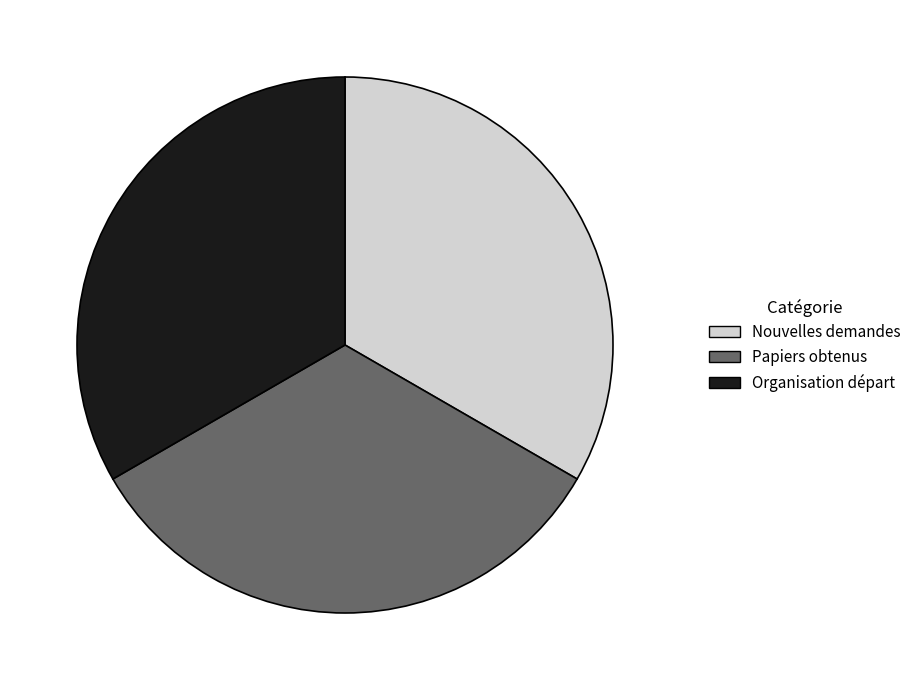

Is the sum of Organisation départ and Papiers obtenus greater than half?

Yes